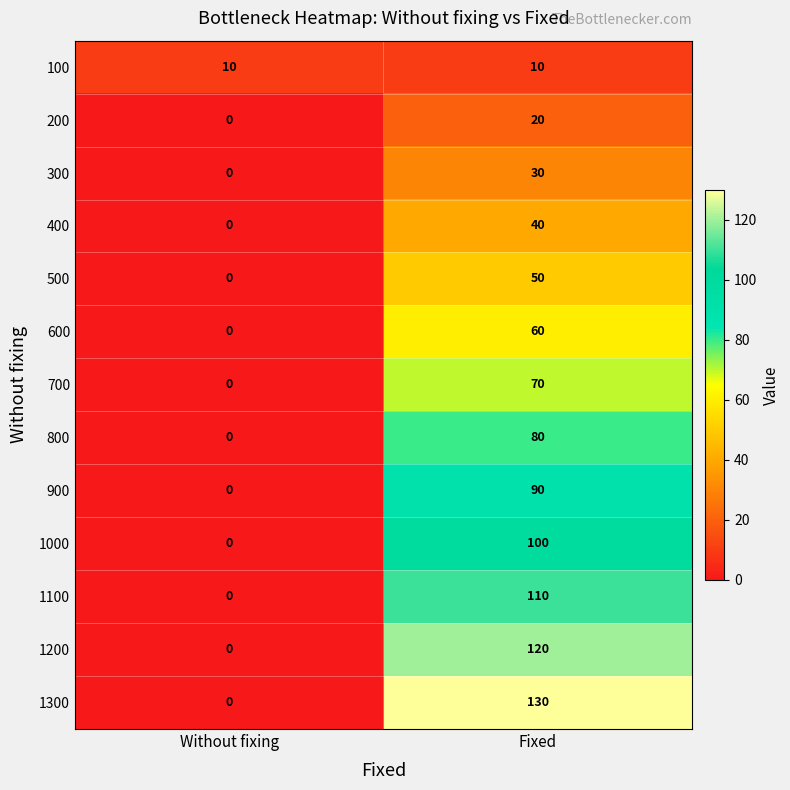

Which series has the largest total across all categories?

1300